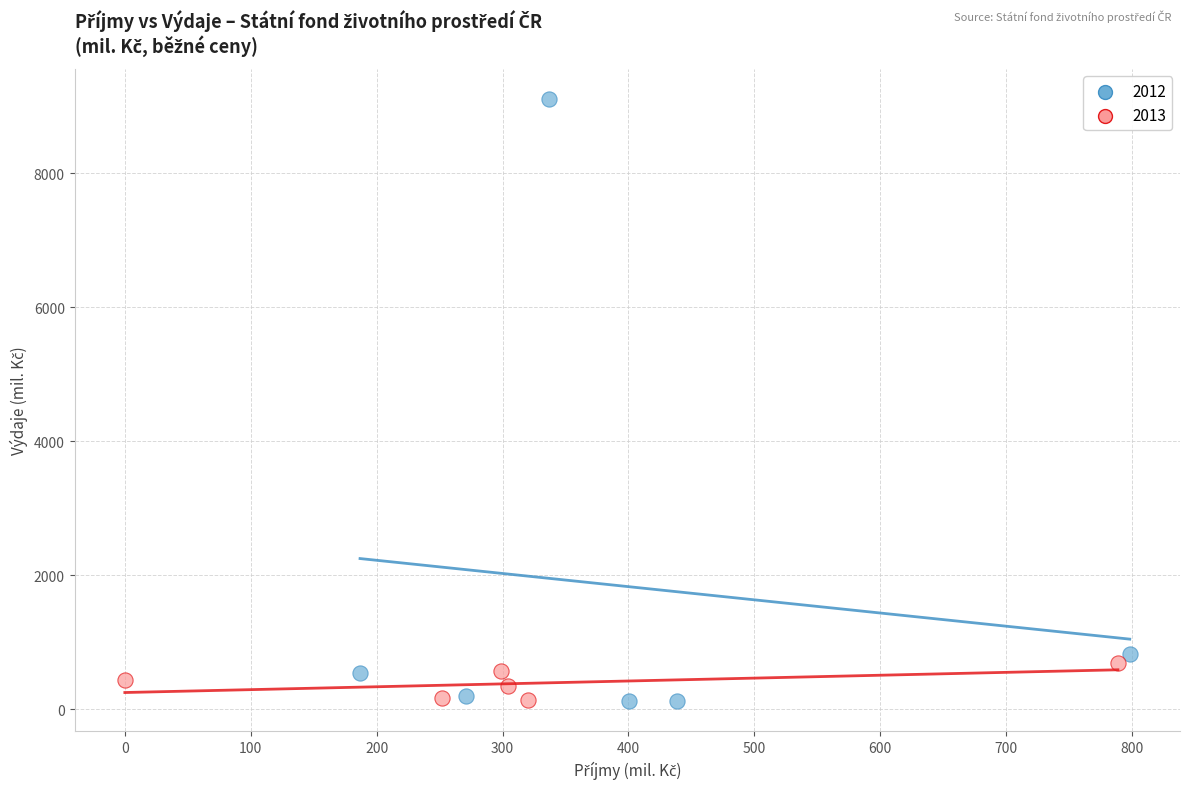

Which series has the largest Y range (max minus min)?

2012